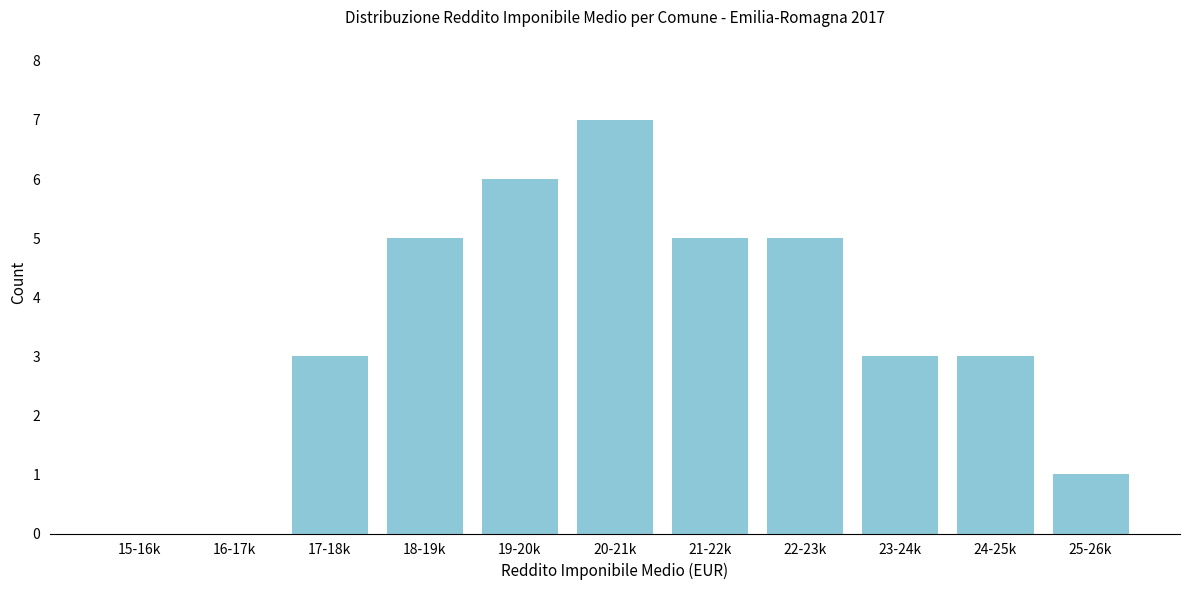

Reading left to right, extract all data points from this chart.

15-16k=0	16-17k=0	17-18k=3	18-19k=5	19-20k=6	20-21k=7	21-22k=5	22-23k=5	23-24k=3	24-25k=3	25-26k=1